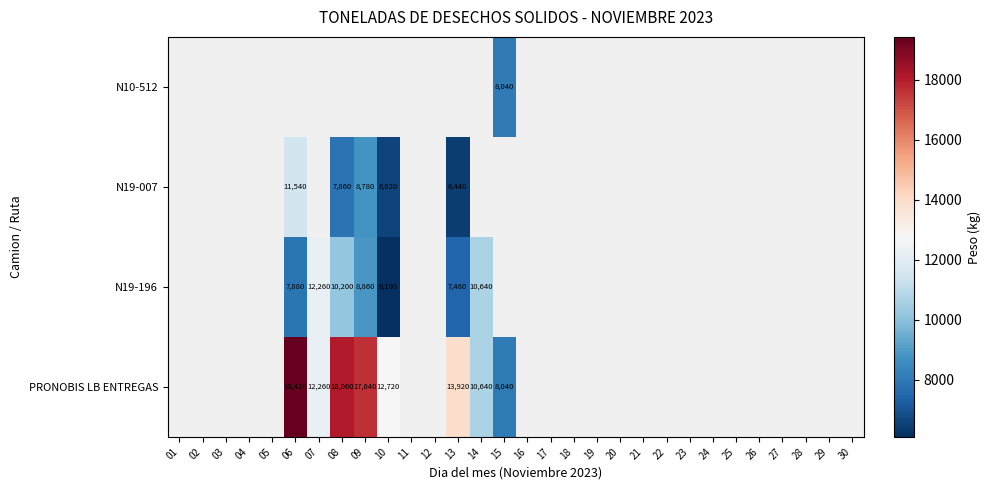

Count the number of data series in this chart.

4